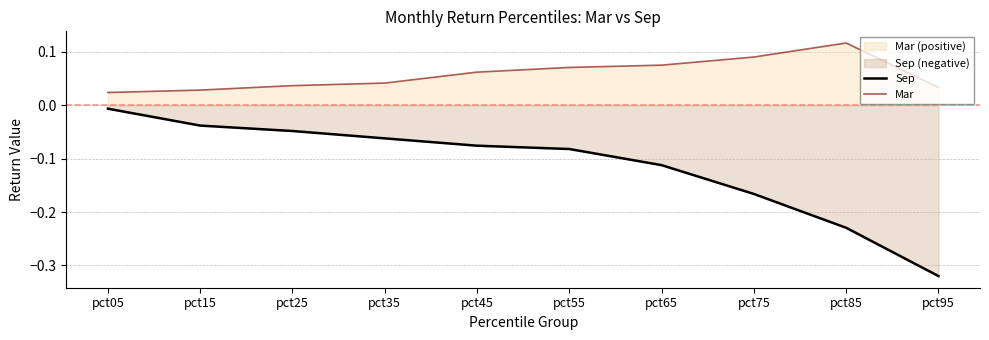

Does the chart display data point markers on the line(s)?

No